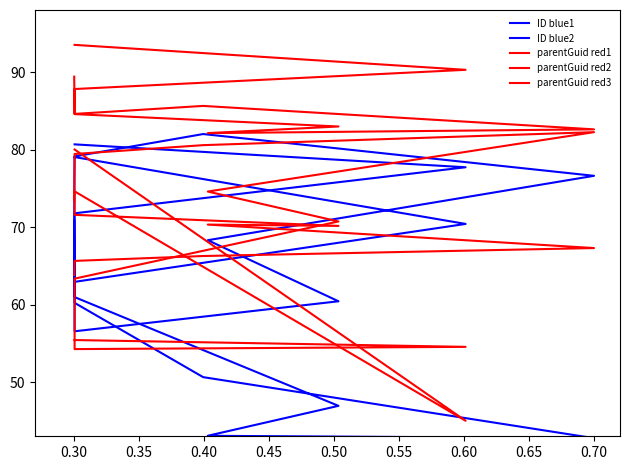

What is the total value across all series at 0.45?

338.4